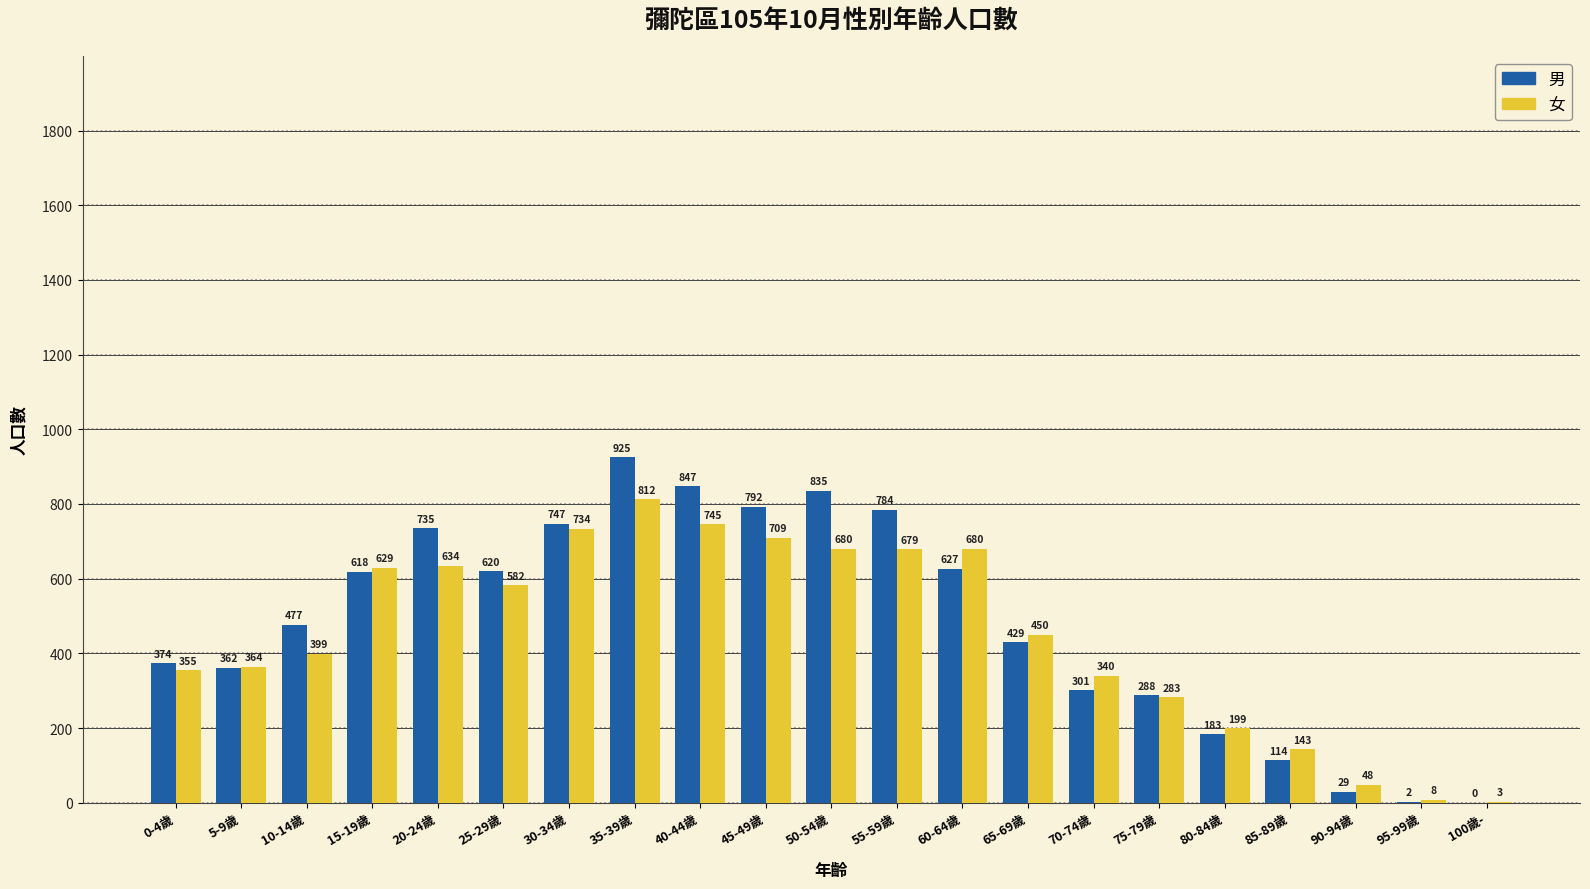

Which series changed the most between 55-59歲 and 85-89歲?

男